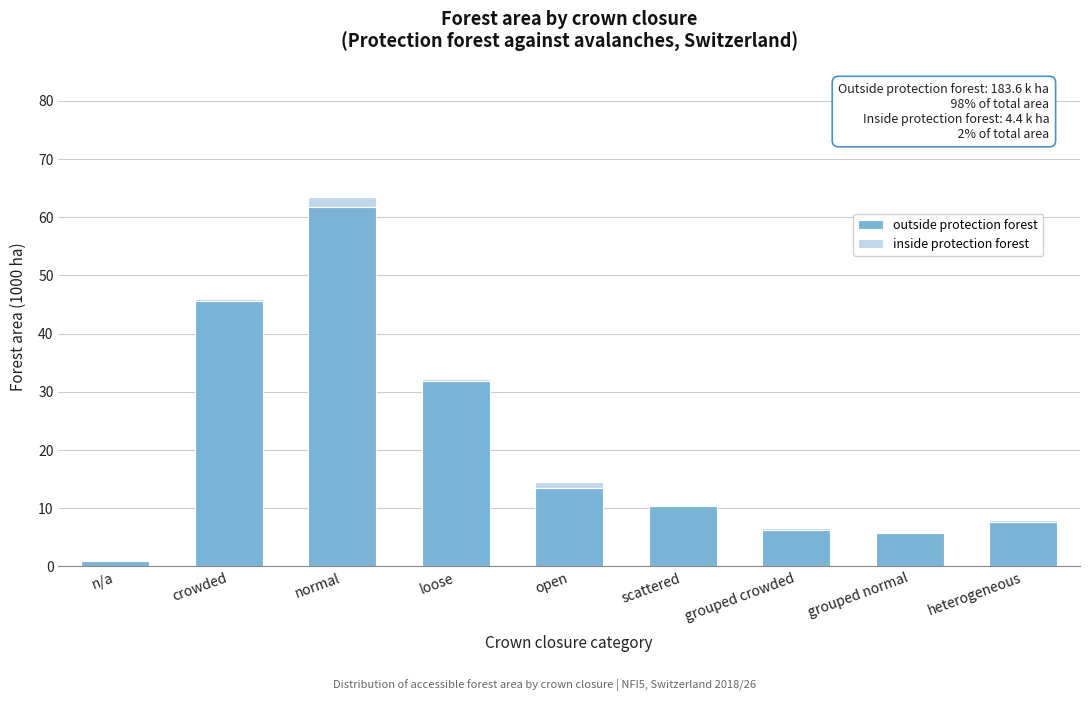

Reading left to right, transcribe the values for outside protection forest.

n/a=1.0	crowded=45.6	normal=61.7	loose=31.8	open=13.5	scattered=10.4	grouped crowded=6.2	grouped normal=5.8	heterogeneous=7.6